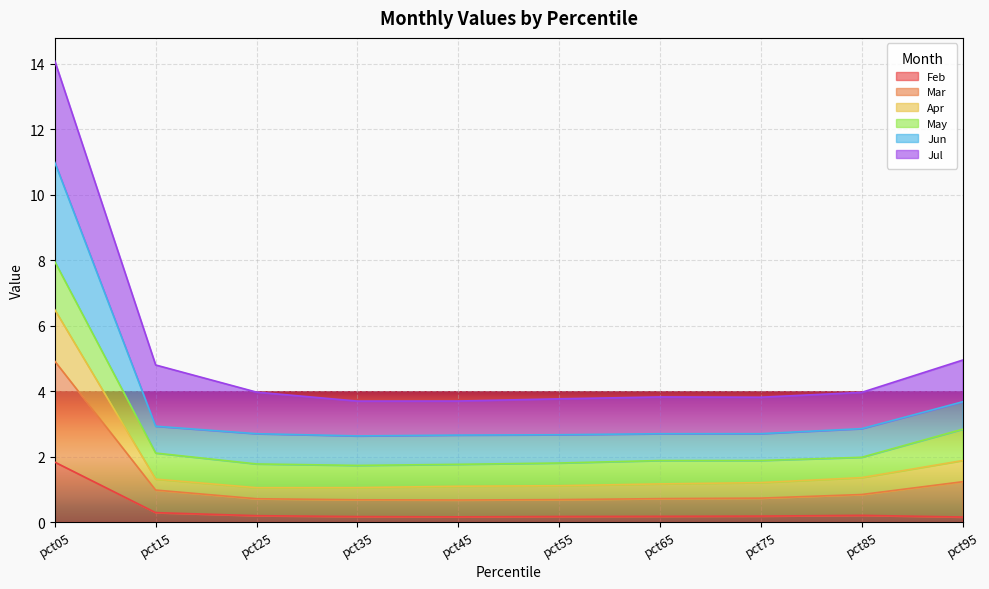

At which category does the chart reach its minimum across all series?

pct95